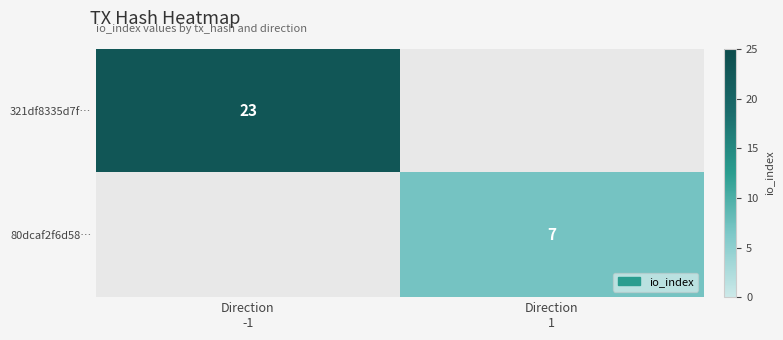

What is the highest value of the 80dcaf2f6d58… series?

7